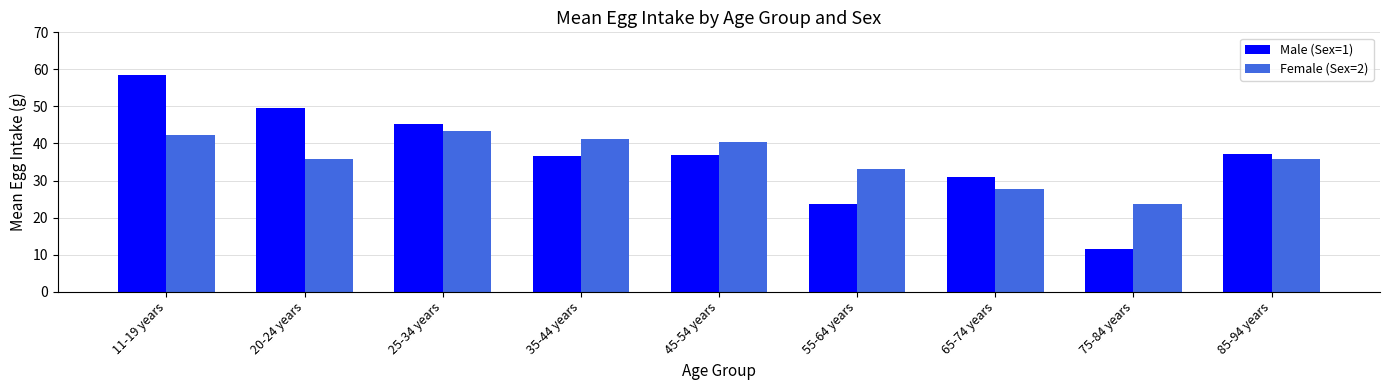

What is the average value of the Female (Sex=2) series?

35.9